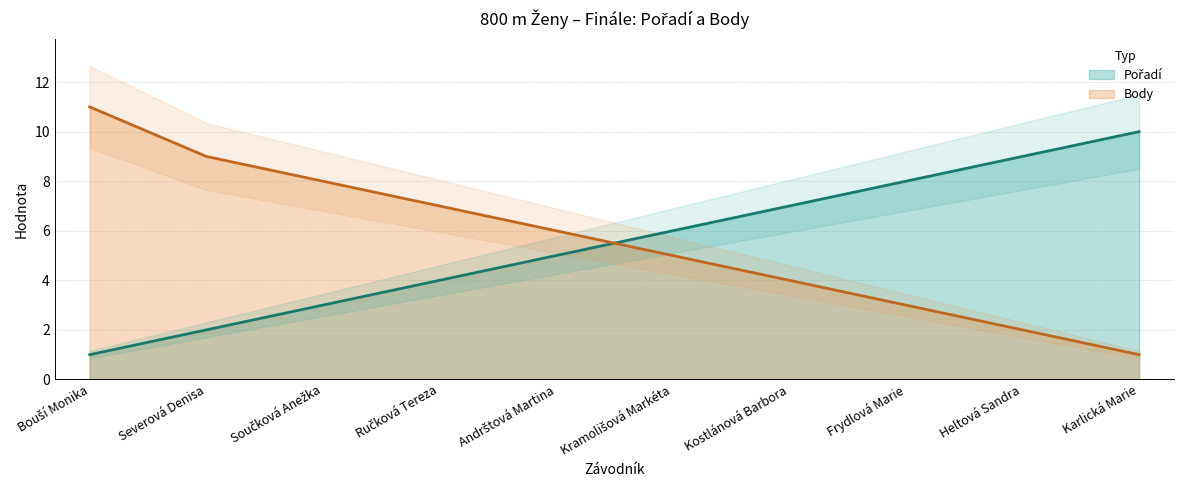

Reading left to right, list all the values displayed in this chart.

Pořadí: Bouší Monika=1	Severová Denisa=2	Součková Anežka=3	Ručková Tereza=4	Andrštová Martina=5	Kramolišová Markéta=6	Kostlánová Barbora=7	Frydlová Marie=8	Heltová Sandra=9	Karlická Marie=10
Body: Bouší Monika=11	Severová Denisa=9	Součková Anežka=8	Ručková Tereza=7	Andrštová Martina=6	Kramolišová Markéta=5	Kostlánová Barbora=4	Frydlová Marie=3	Heltová Sandra=2	Karlická Marie=1